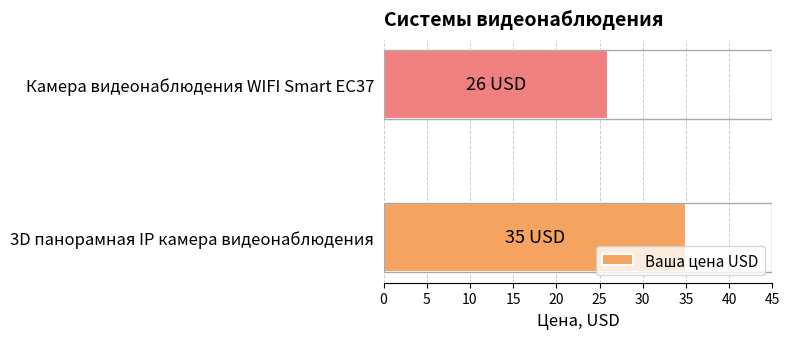

Are the bars horizontal?

Yes